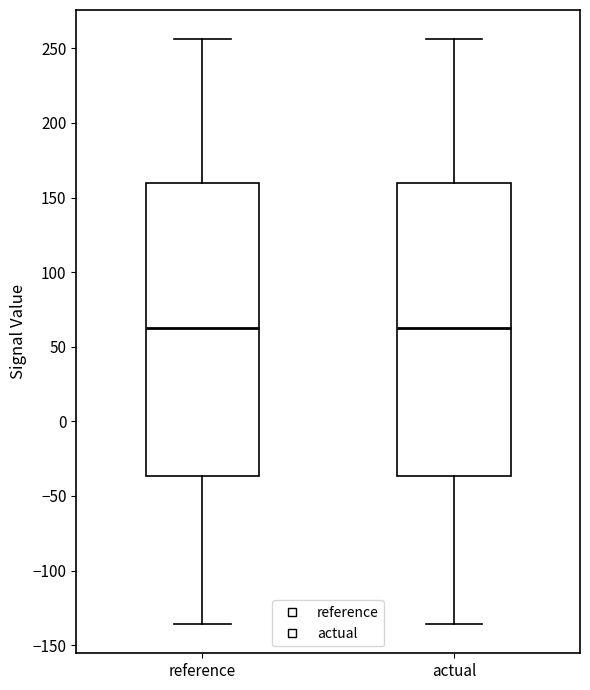

Reading left to right, read every box against the y-axis: the position of its median line, the range the box covers, and the ends of its whiskers. The values are not printed on the chart, so give them approximately, as read against the axis.

reference: median 60, box -35 to 160, whiskers -135 to 255
actual: median 60, box -35 to 160, whiskers -135 to 255